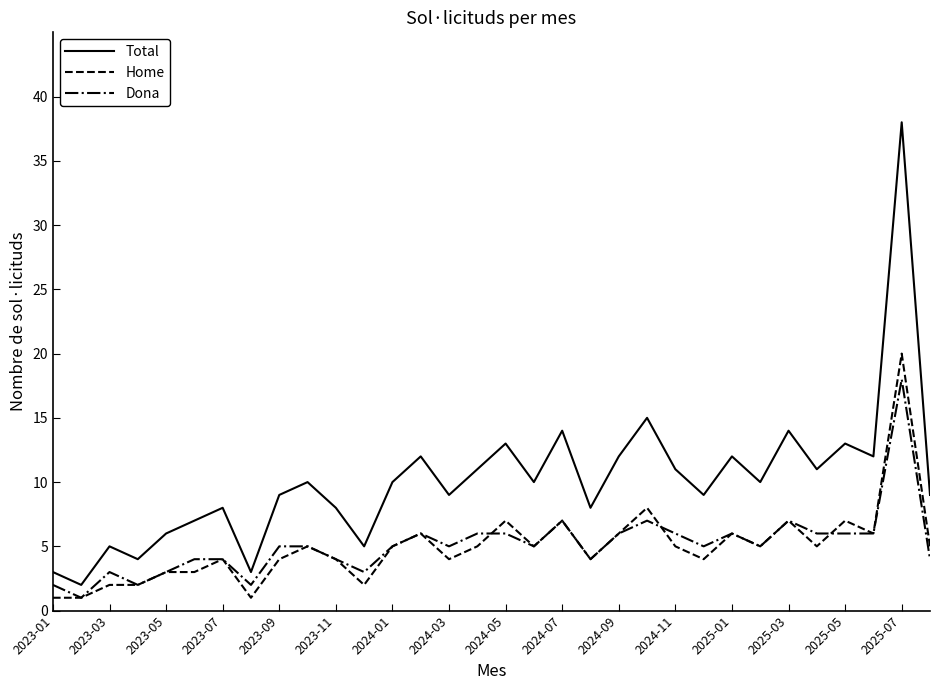

Which series has the largest range (max minus min)?

Total